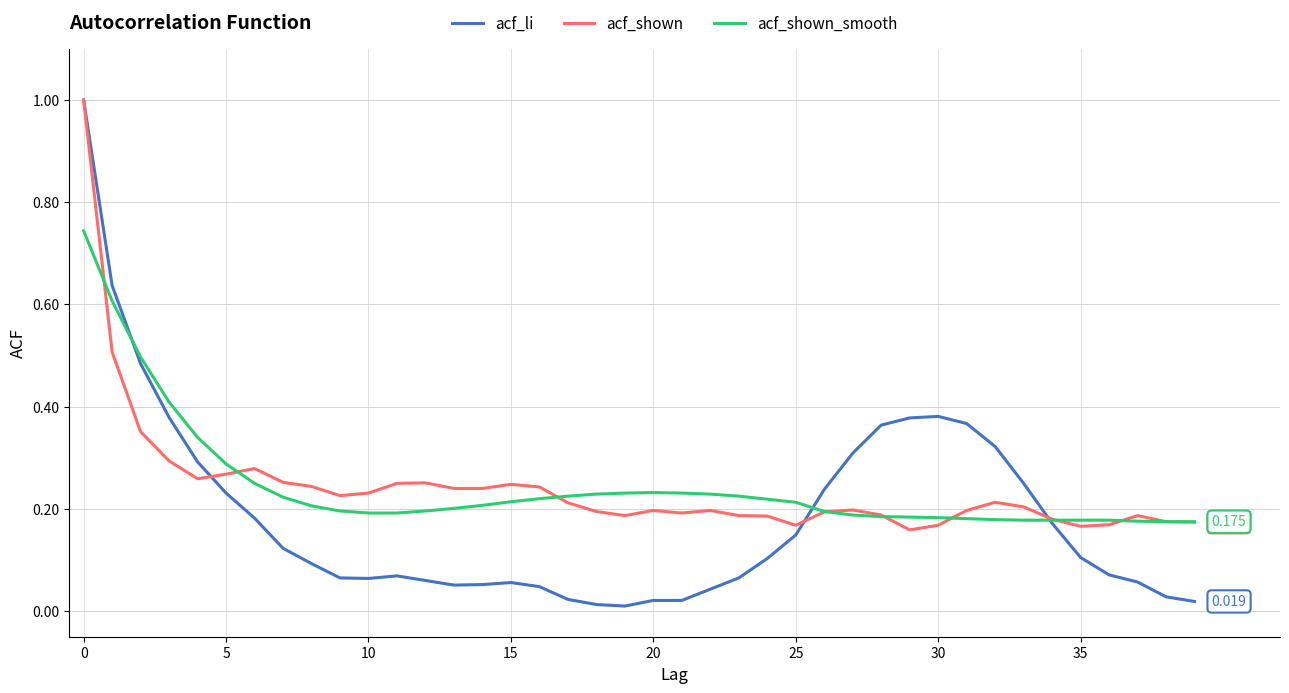

Which series has the largest range (max minus min)?

acf_li